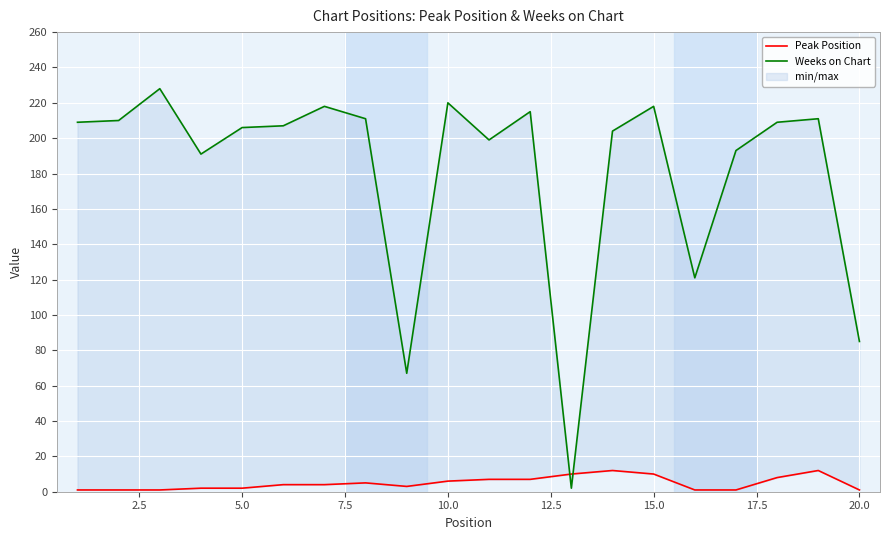

Reading left to right, what are all the values shown in this chart?

Peak Position: 1	1	1	2	2	4	4	5	3	6	7	7	10	12	10	1	1	8	12	1
Weeks on Chart: 209	210	228	191	206	207	218	211	67	220	199	215	2	204	218	121	193	209	211	85